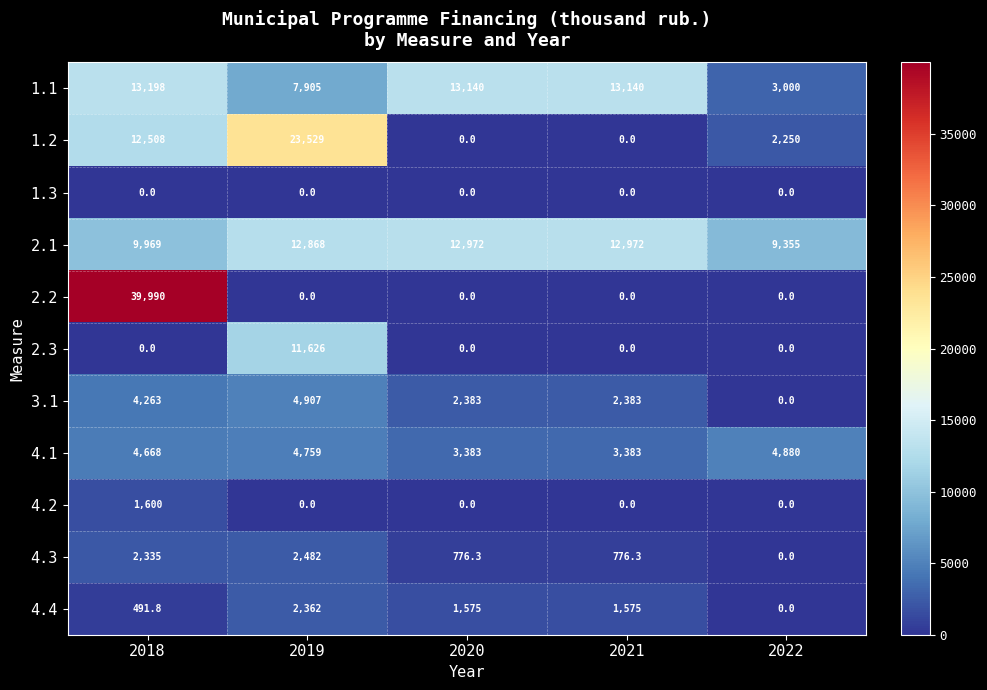

List the series in order of their peak value, lowest first.

1.3, 4.2, 4.4, 4.3, 4.1, 3.1, 2.3, 2.1, 1.1, 1.2, 2.2